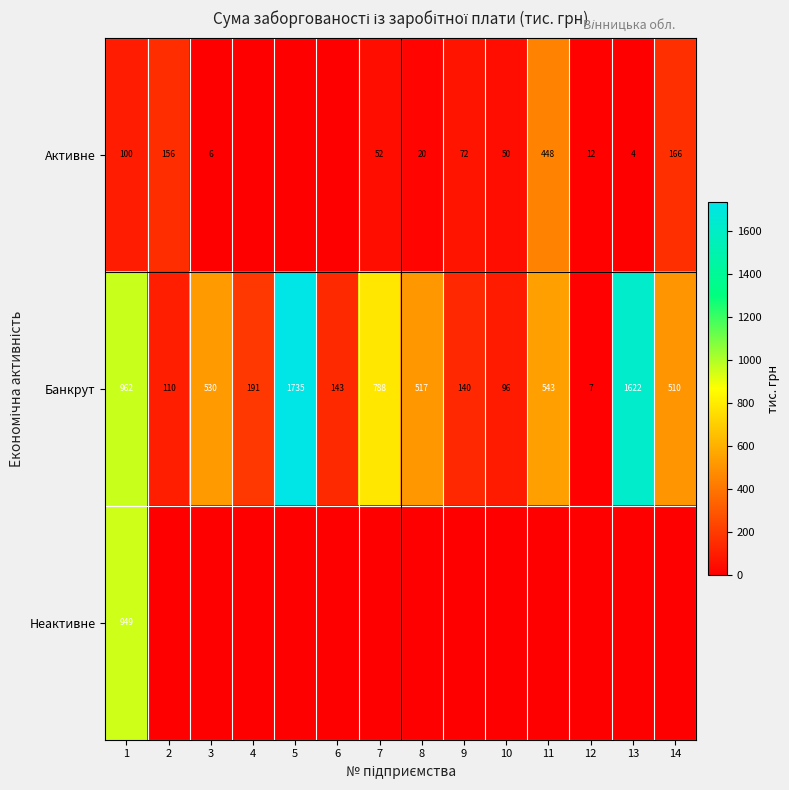

Rank the categories by Банкрут value from lowest to highest.

12, 10, 2, 9, 6, 4, 14, 8, 3, 11, 7, 1, 13, 5